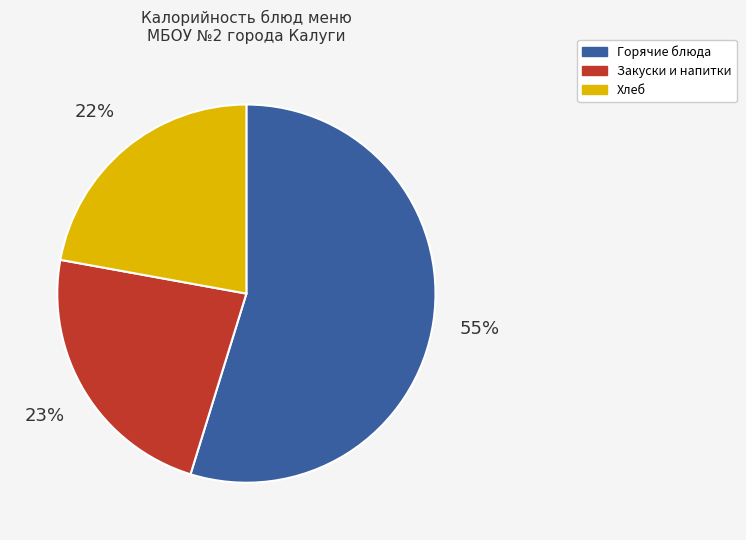

Is there any slice that represents more than half of the pie?

Yes